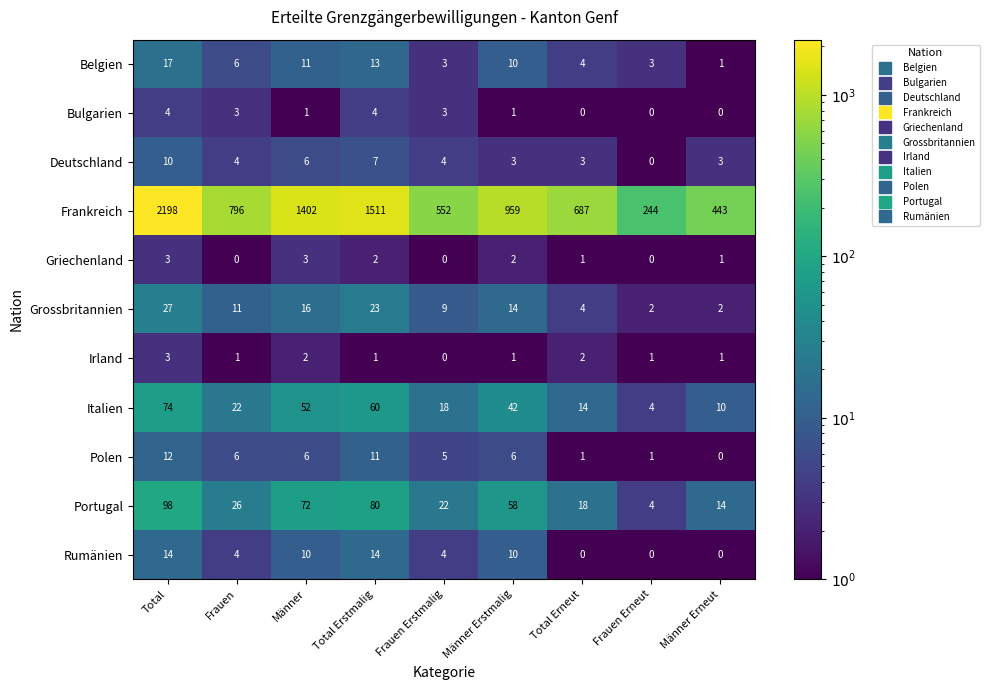

Which series has the largest total across all categories?

Frankreich